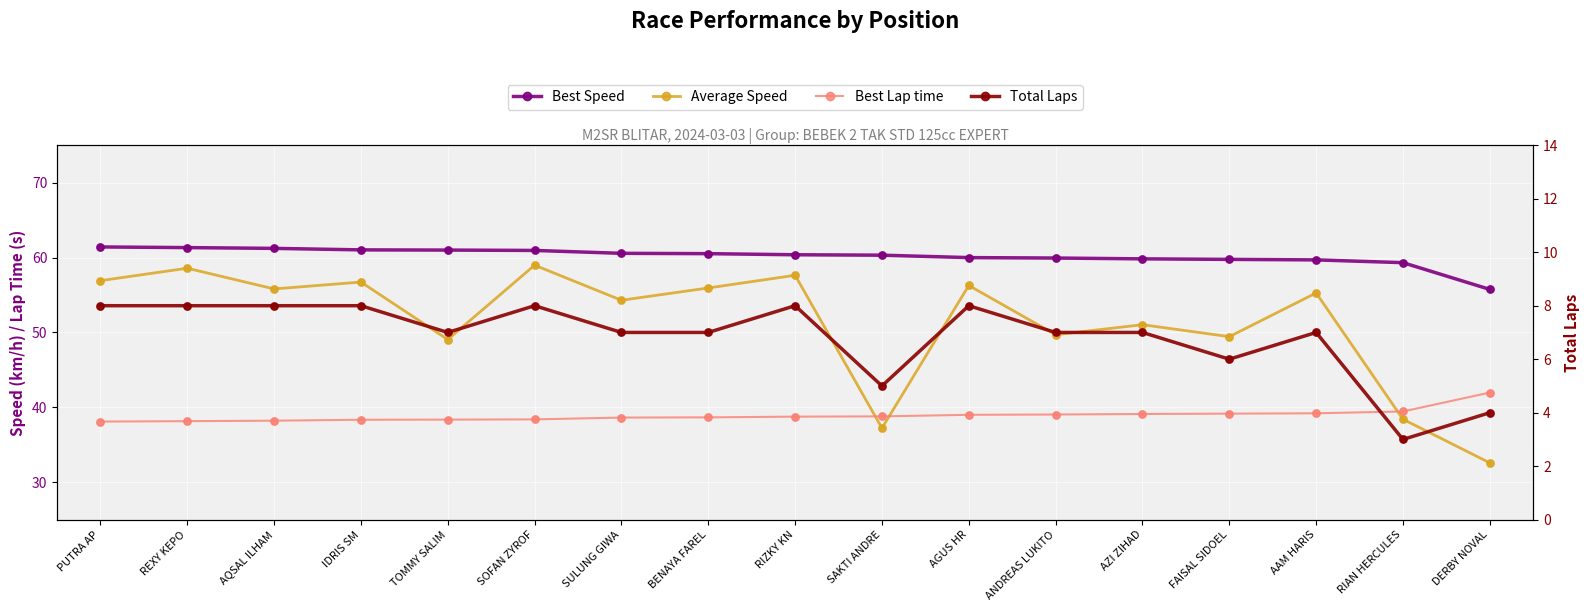

Which series contains the lowest Y value?

Total Laps